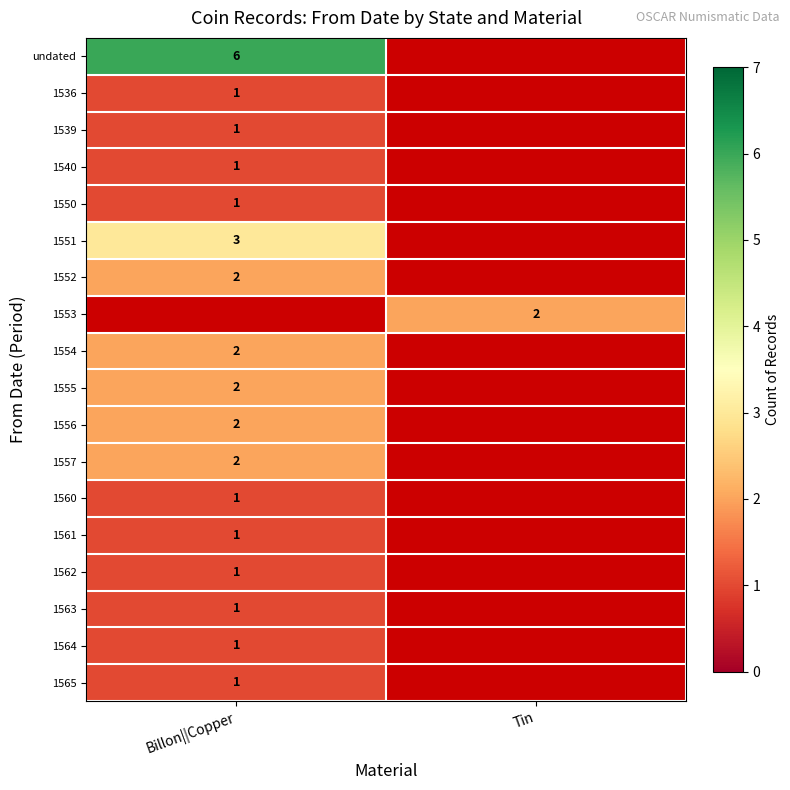

The value of 1556 at Billon||Copper is 2. True or false?

True